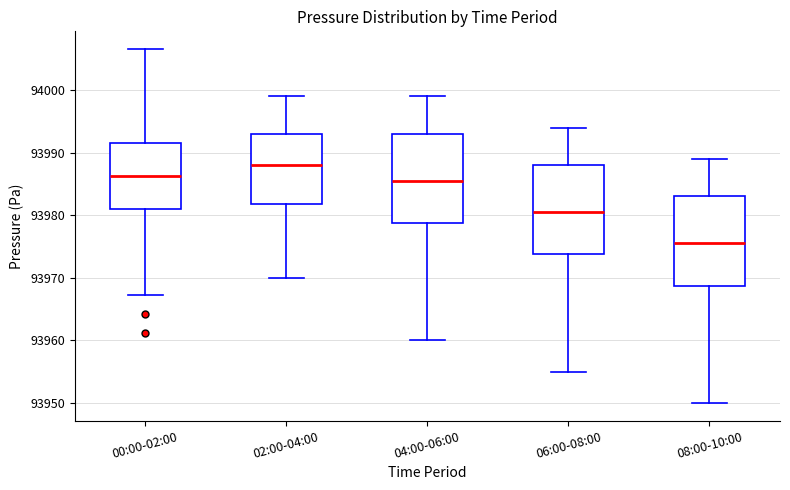

Reading left to right, read every box against the y-axis: the position of its median line, the range the box covers, and the ends of its whiskers. The values are not printed on the chart, so give them approximately, as read against the axis.

00:00-02:00: median 93986, box 93981 to 93992, whiskers 93967 to 94007
02:00-04:00: median 93988, box 93982 to 93993, whiskers 93970 to 93999
04:00-06:00: median 93986, box 93979 to 93993, whiskers 93960 to 93999
06:00-08:00: median 93981, box 93974 to 93988, whiskers 93955 to 93994
08:00-10:00: median 93976, box 93969 to 93983, whiskers 93950 to 93989